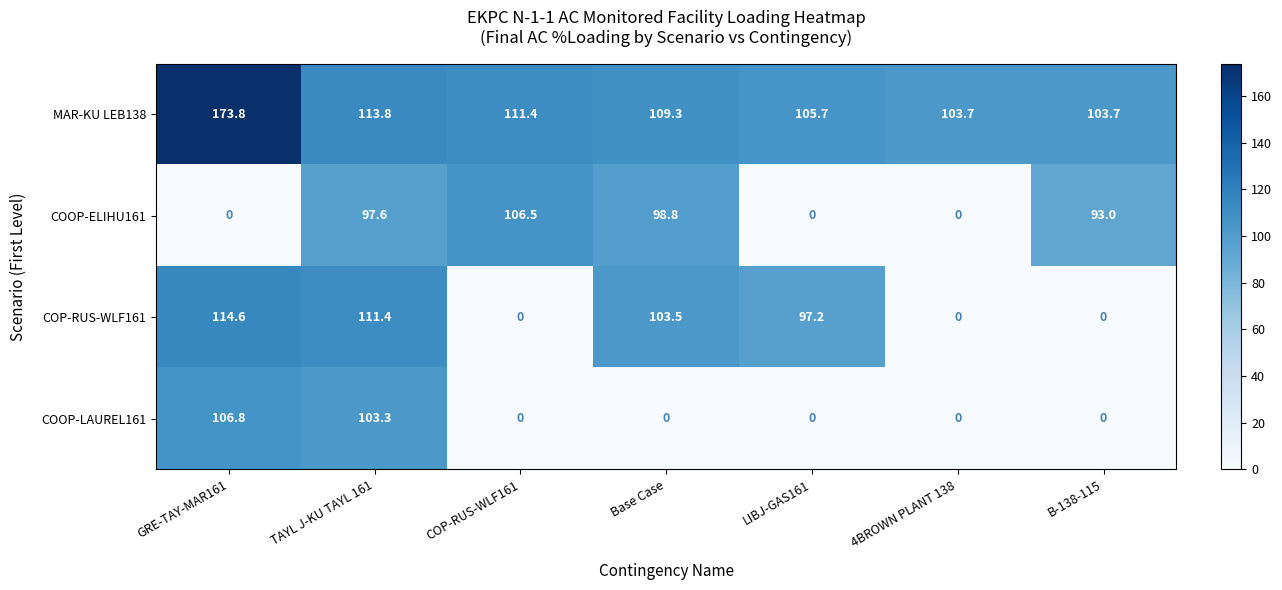

Reading left to right, extract all data points from this chart.

MAR-KU LEB138: GRE-TAY-MAR161=173.8	TAYL J-KU TAYL 161=113.8	COP-RUS-WLF161=111.4	Base Case=109.3	LIBJ-GAS161=105.7	4BROWN PLANT 138=103.7	B-138-115=103.7
COOP-ELIHU161: GRE-TAY-MAR161=0.0	TAYL J-KU TAYL 161=97.6	COP-RUS-WLF161=106.5	Base Case=98.8	LIBJ-GAS161=0.0	4BROWN PLANT 138=0.0	B-138-115=93.0
COP-RUS-WLF161: GRE-TAY-MAR161=114.6	TAYL J-KU TAYL 161=111.4	COP-RUS-WLF161=0.0	Base Case=103.5	LIBJ-GAS161=97.2	4BROWN PLANT 138=0.0	B-138-115=0.0
COOP-LAUREL161: GRE-TAY-MAR161=106.8	TAYL J-KU TAYL 161=103.3	COP-RUS-WLF161=0.0	Base Case=0.0	LIBJ-GAS161=0.0	4BROWN PLANT 138=0.0	B-138-115=0.0